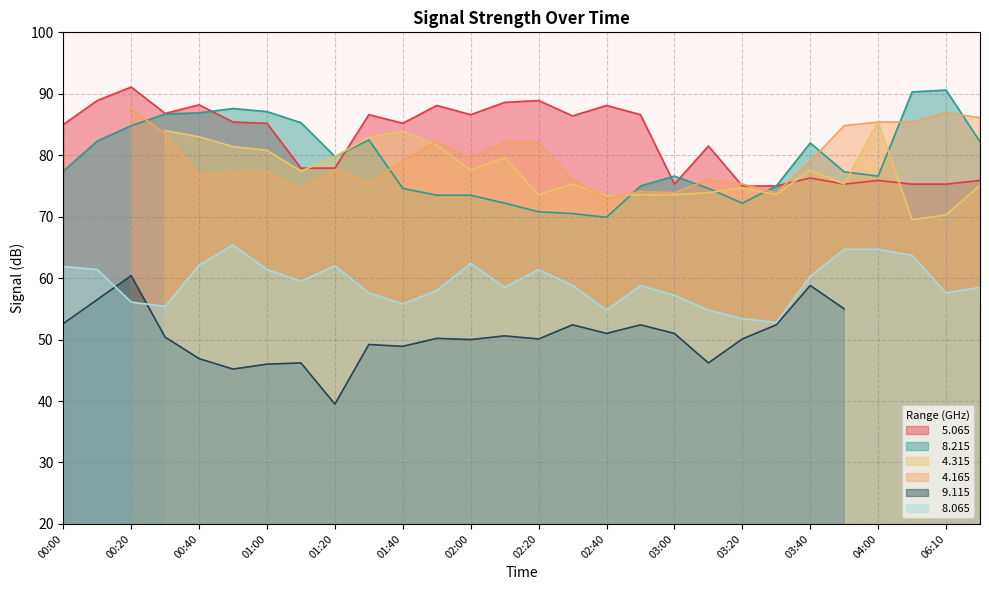

Does the chart display data point markers on the line(s)?

No